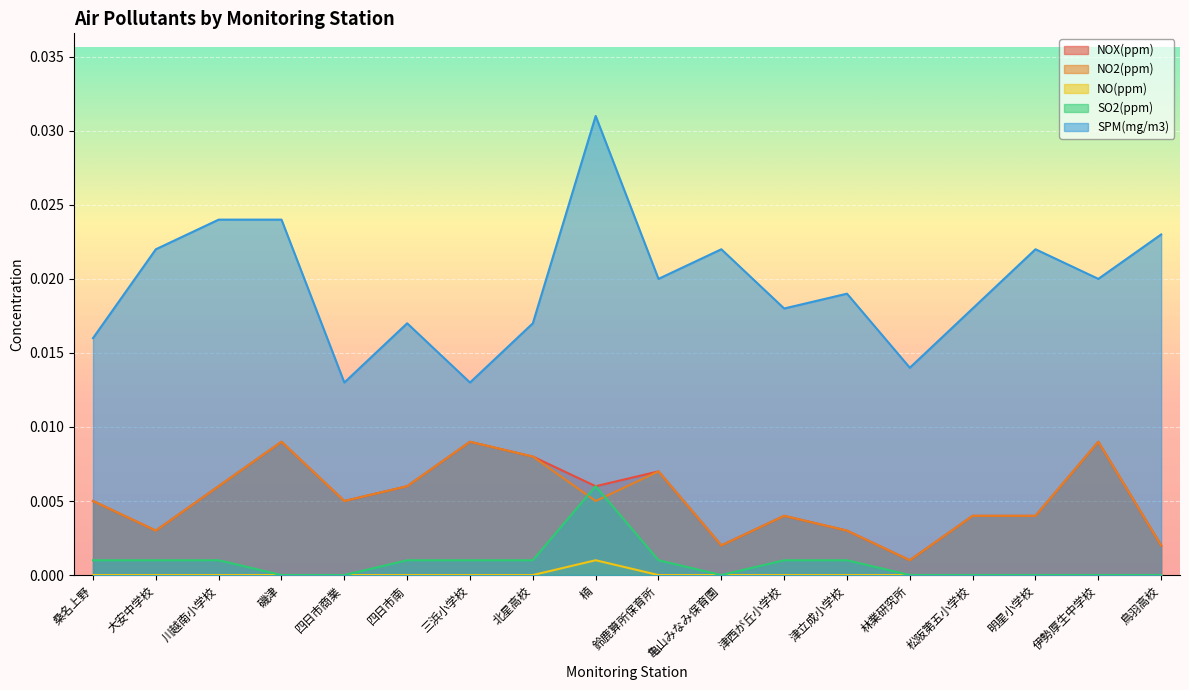

The SO2(ppm) series shows 0.0 at 鈴鹿算所保育所. True or false?

True